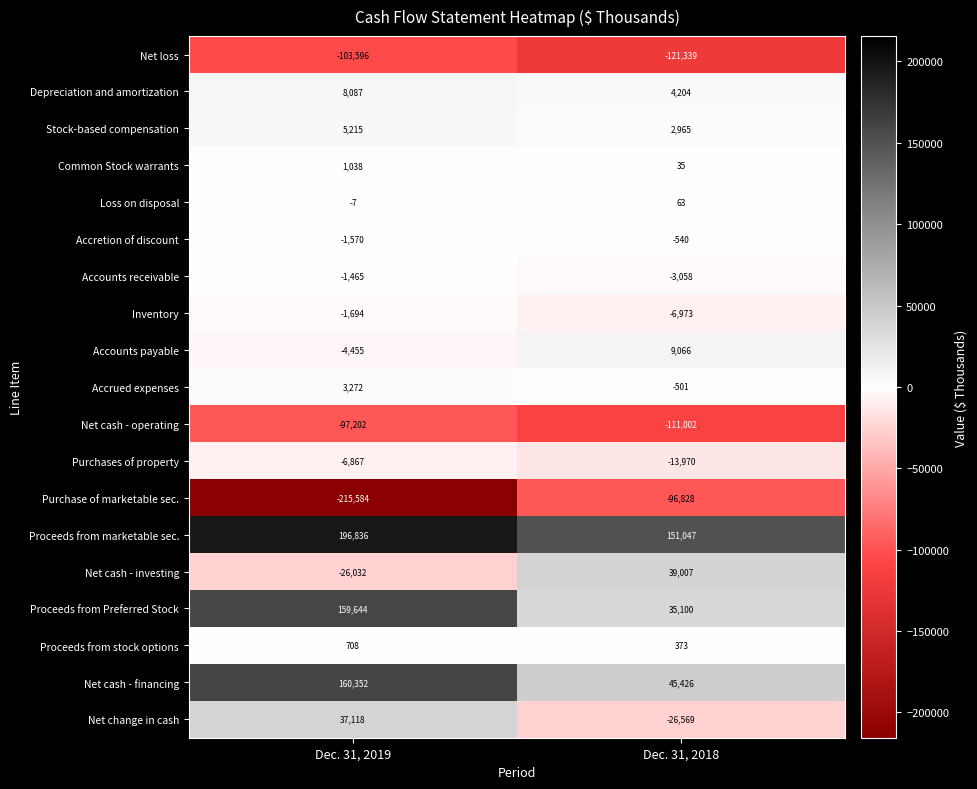

At which category is the sum across all series the highest?

Dec. 31, 2019